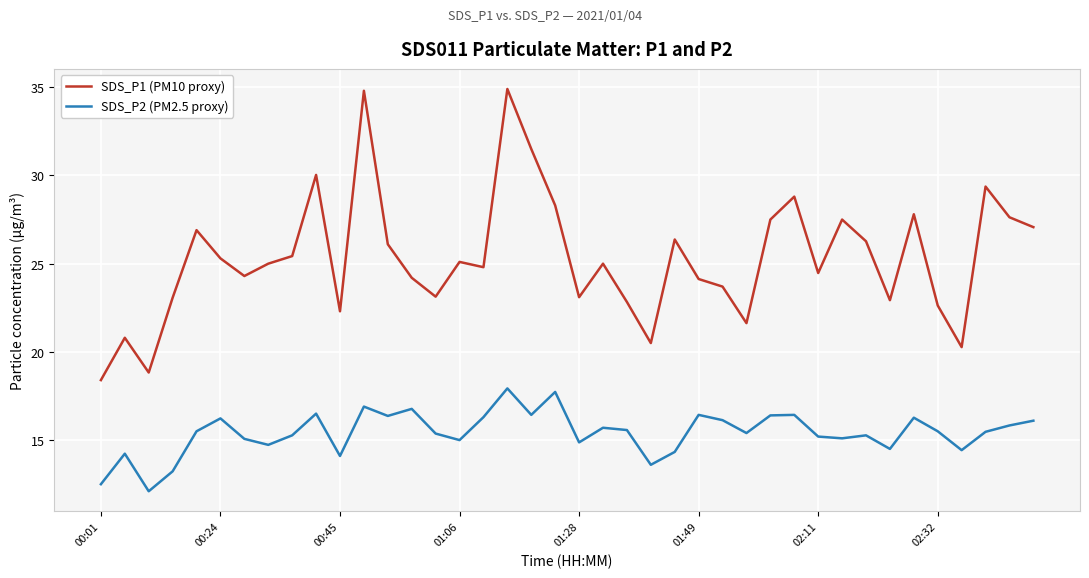

List the series in order of their overall mean, highest first.

SDS_P1 (PM10 proxy), SDS_P2 (PM2.5 proxy)